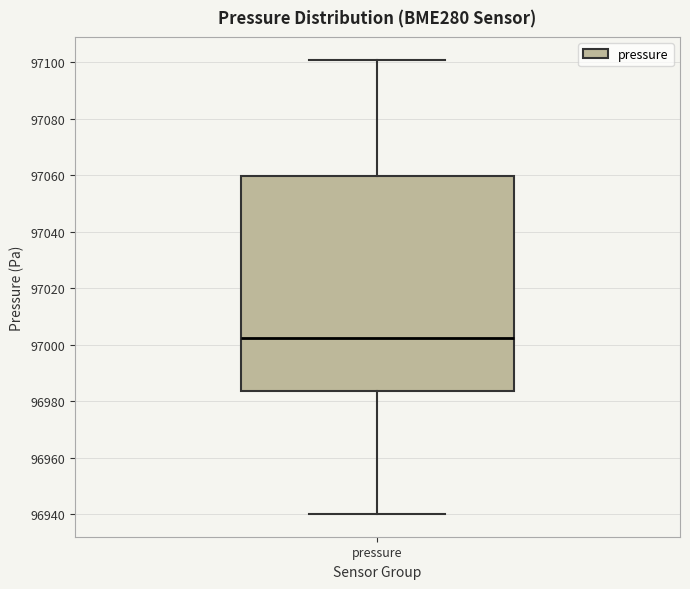

Read this box plot against the y-axis: the position of the median line, the range covered by the box, and the ends of both whiskers. The values are not printed on the chart, so give them approximately, as read against the axis.

median 97002, box 96984 to 97060, whiskers 96940 to 97100